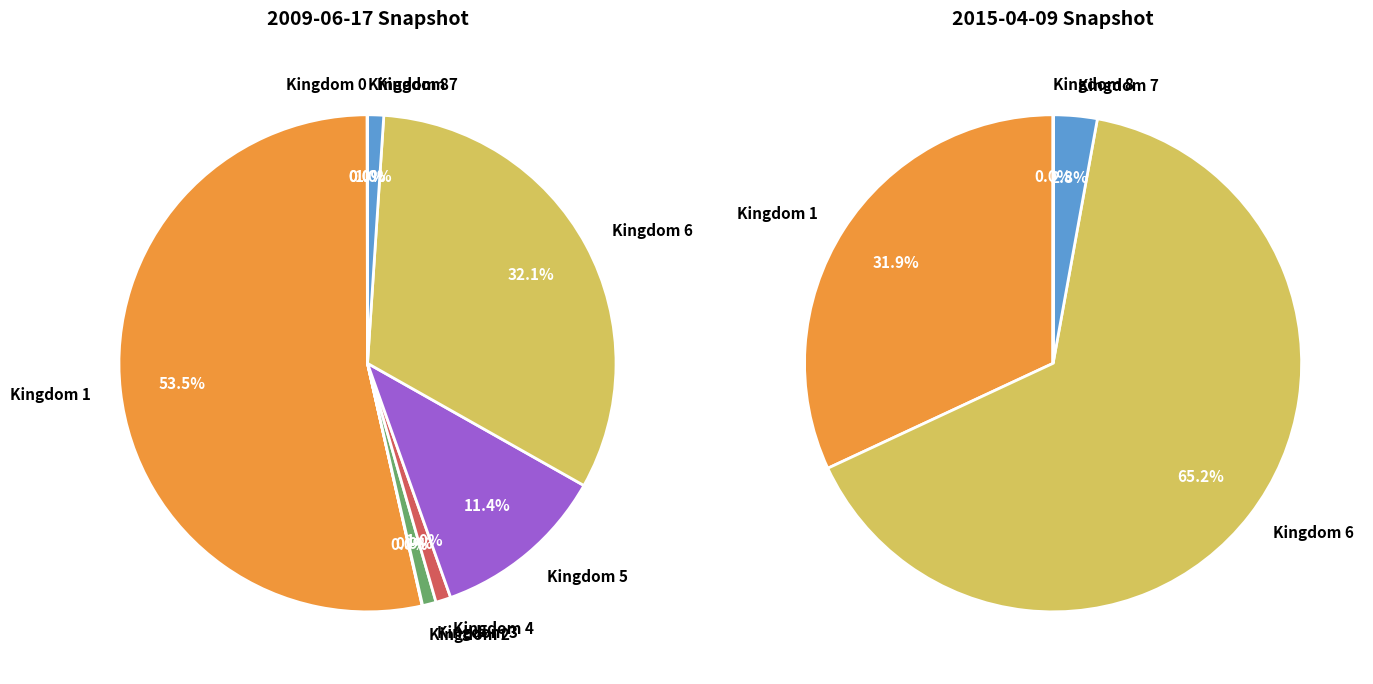

True or false: 6 accounts for 32% of the total.

True